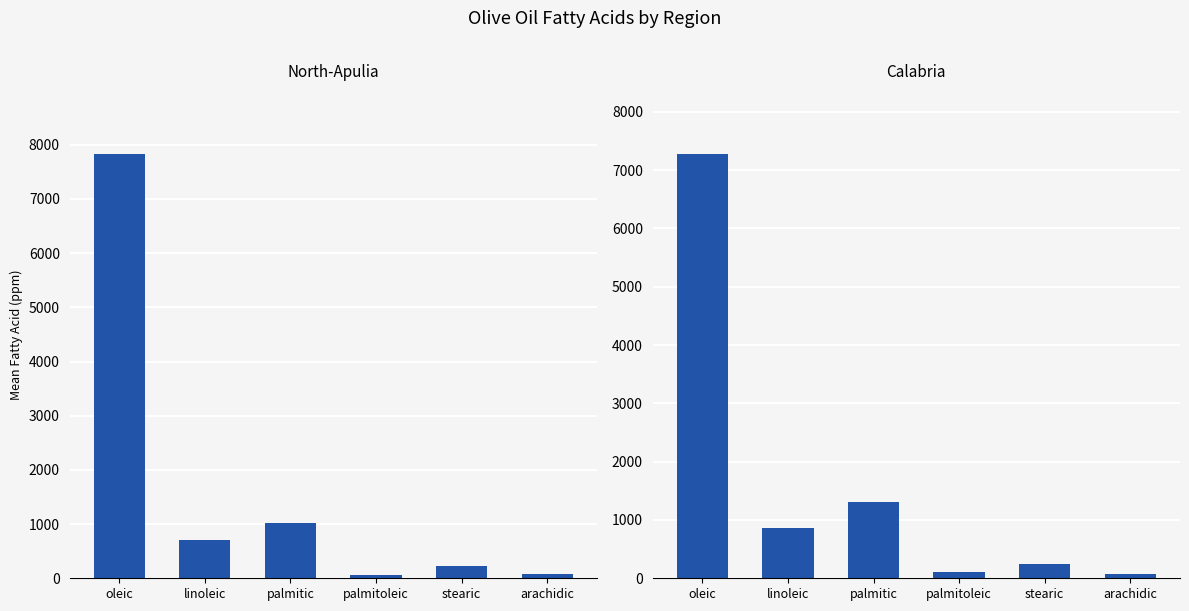

What is the difference between the North-Apulia values at palmitic and oleic?

6793.4